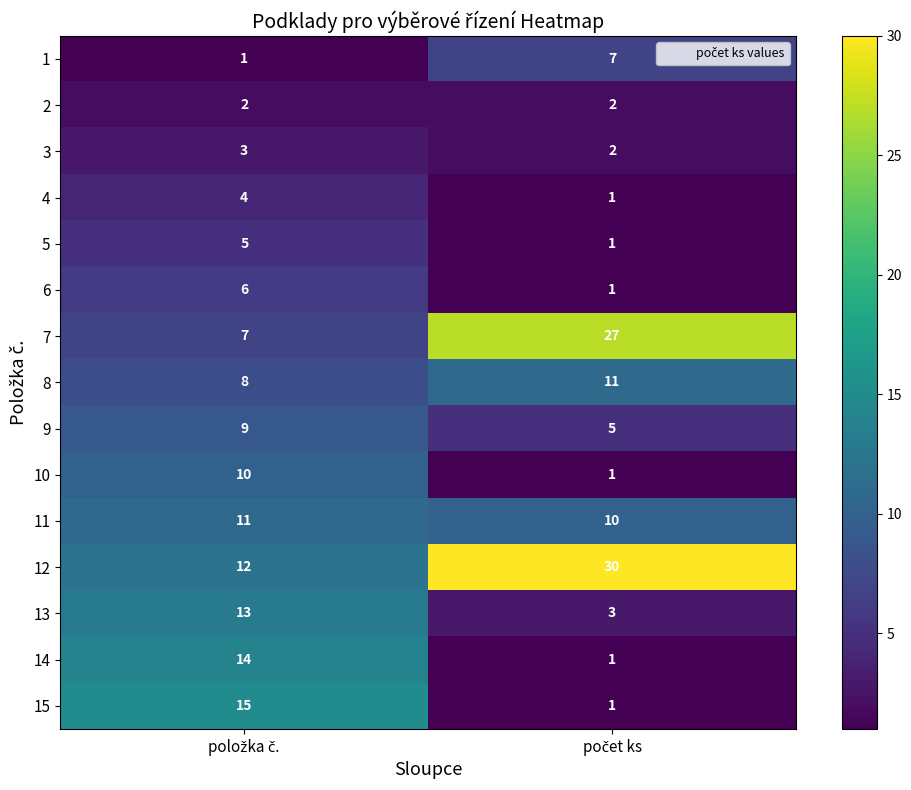

What is the difference between the maximum and minimum values in the 1 series?

6